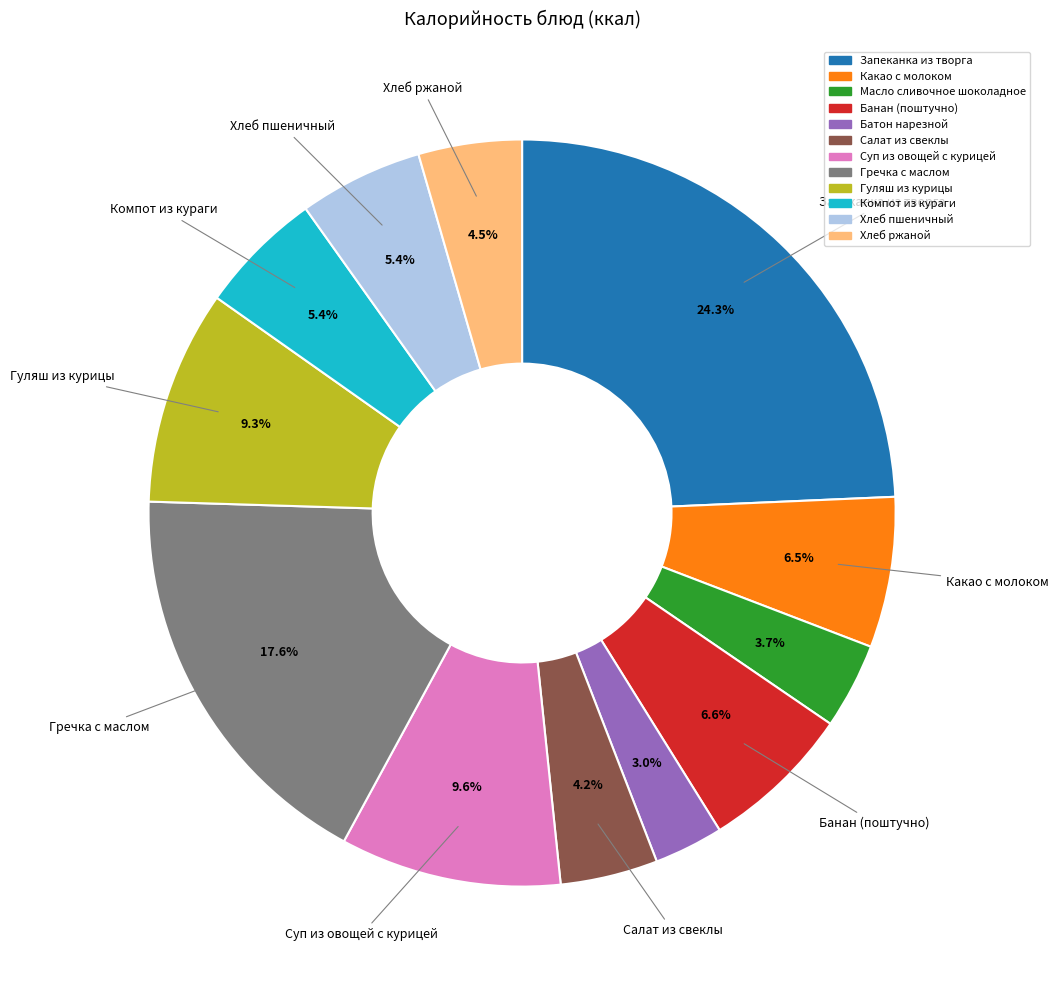

Approximately how many times larger is the value at Компот из кураги compared to Гречка с маслом?

0.3